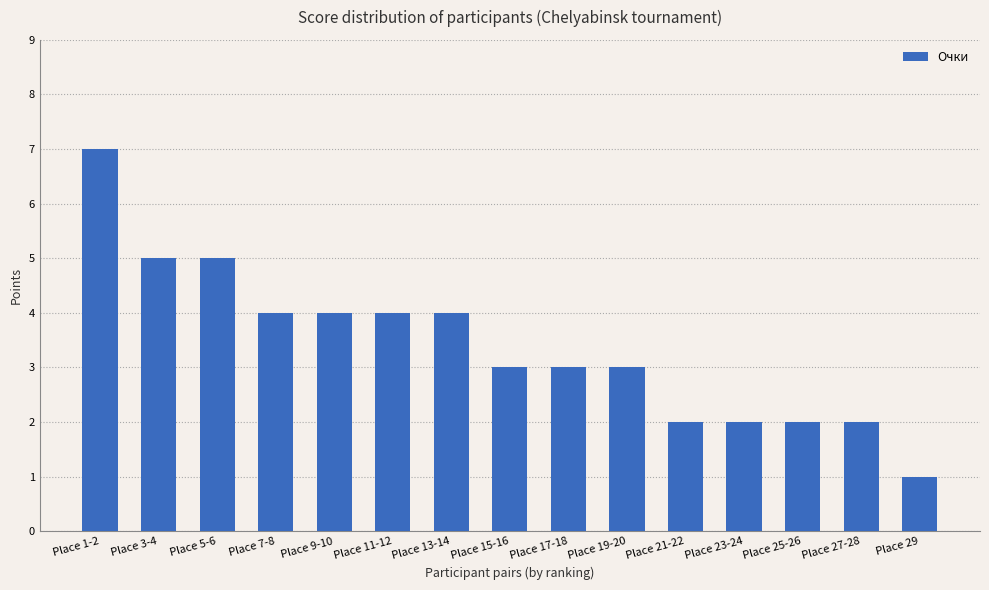

How many bars are there in total?

15